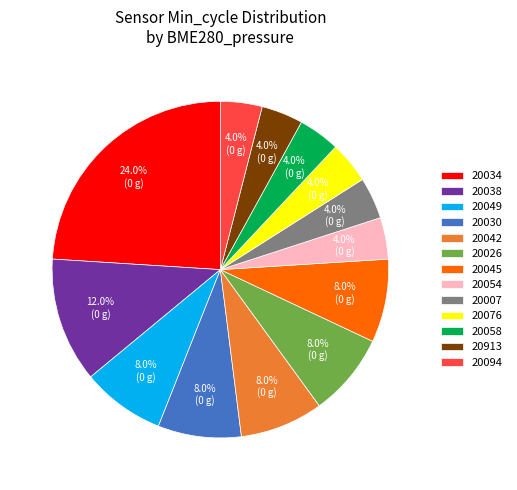

Which category has the biggest portion of the pie?

20034